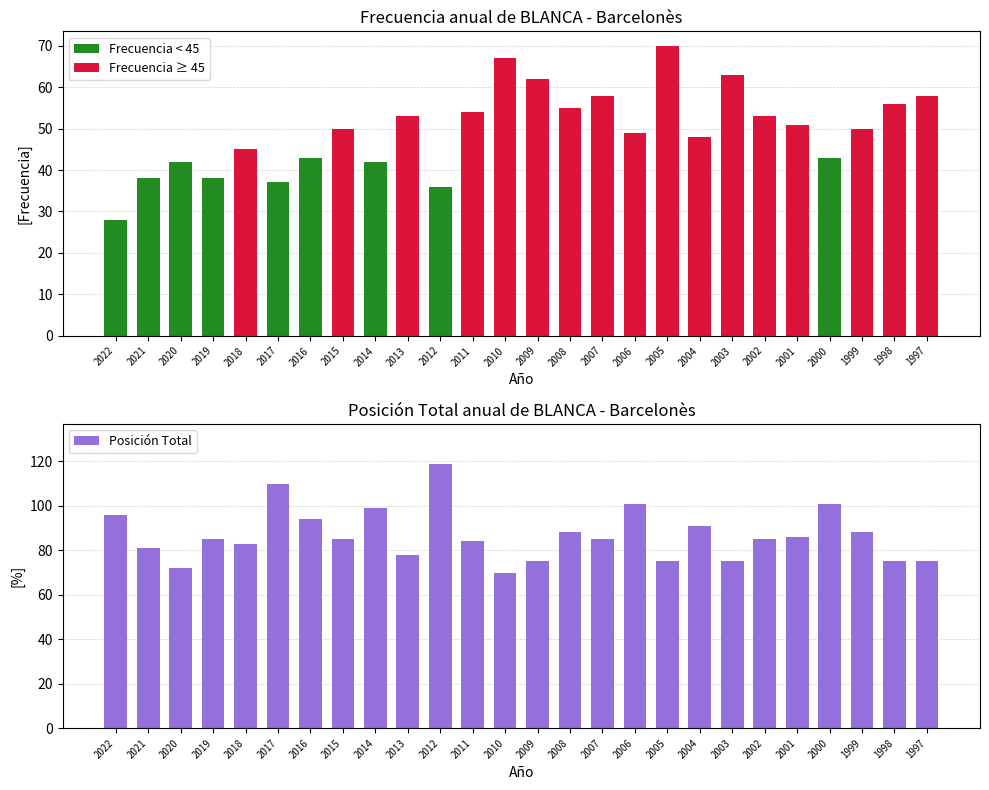

How many data points in Posición Total are above 85?

11